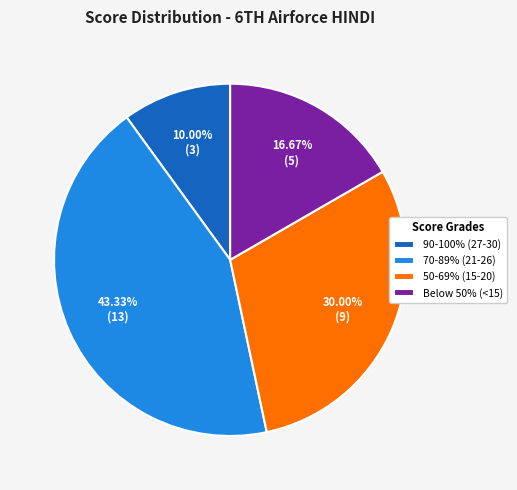

How many segments does this pie chart have?

4